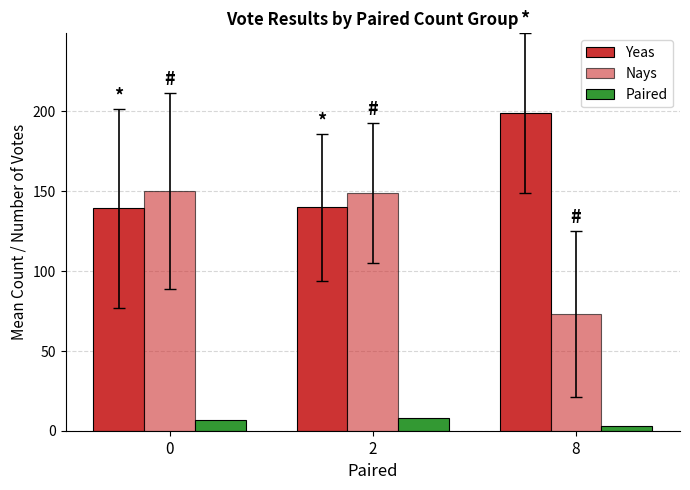

Which has a higher value, 0 or 2?

2